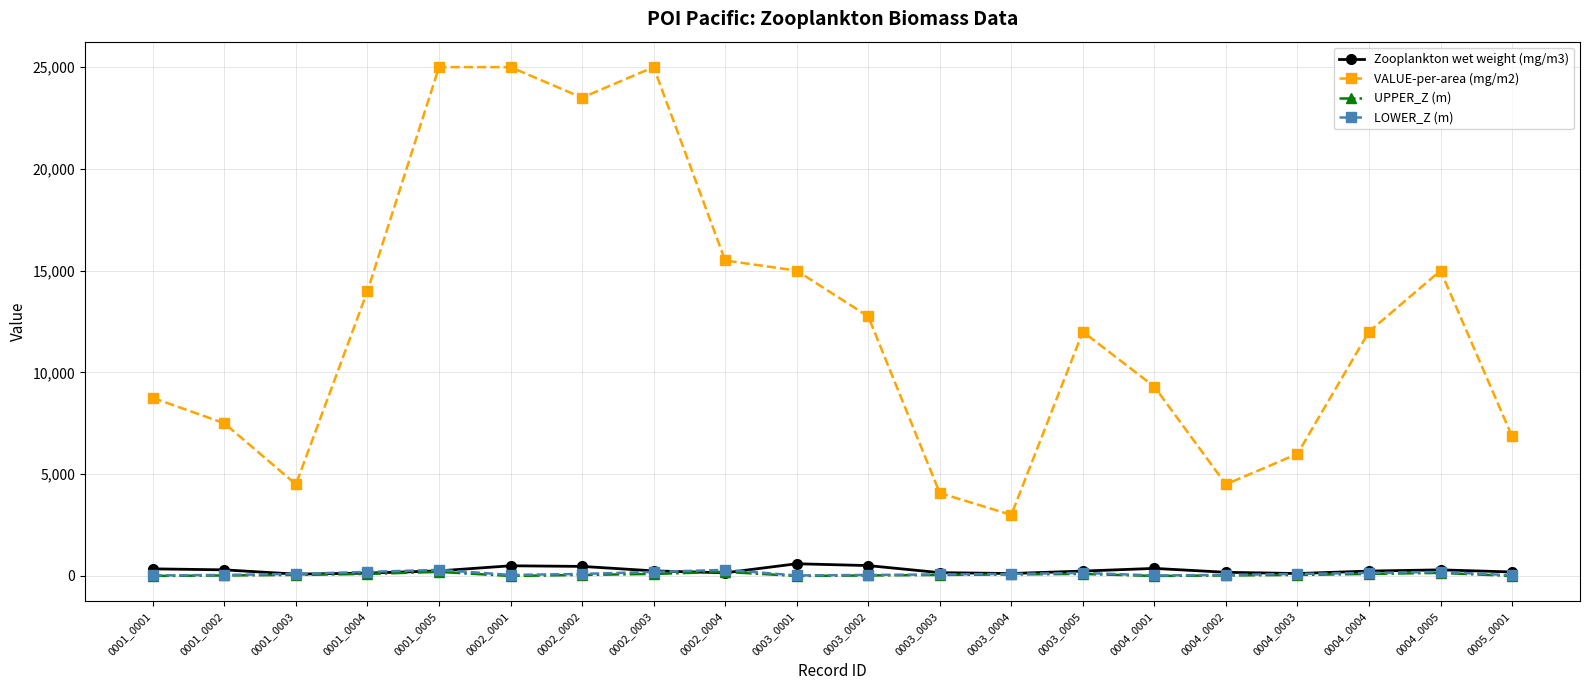

Count the UPPER_Z (m) values in the range 25 to 100.

12